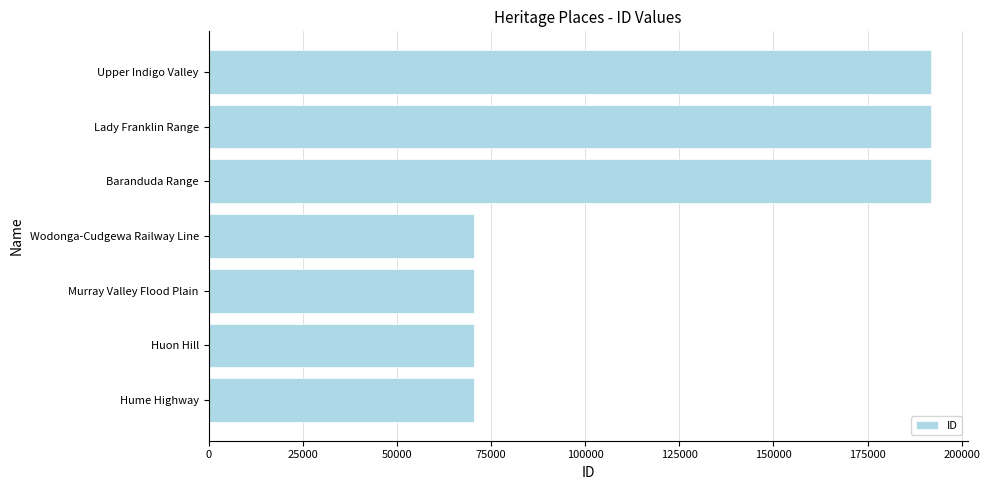

What is the sum of all values?

857567